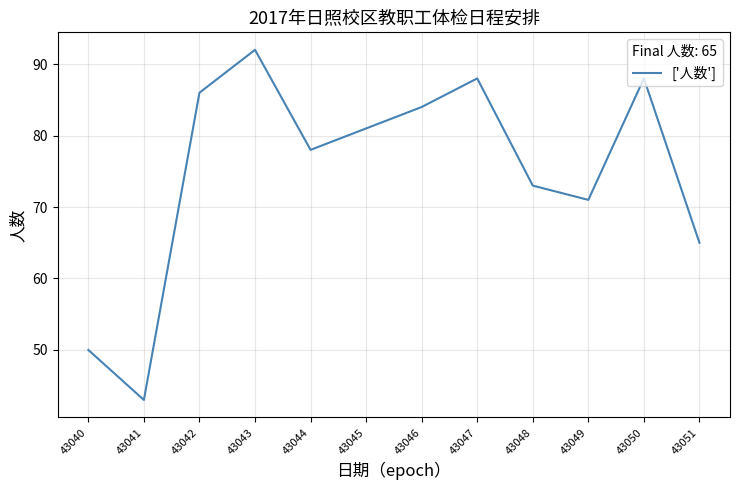

Where is the first local maximum?

43043